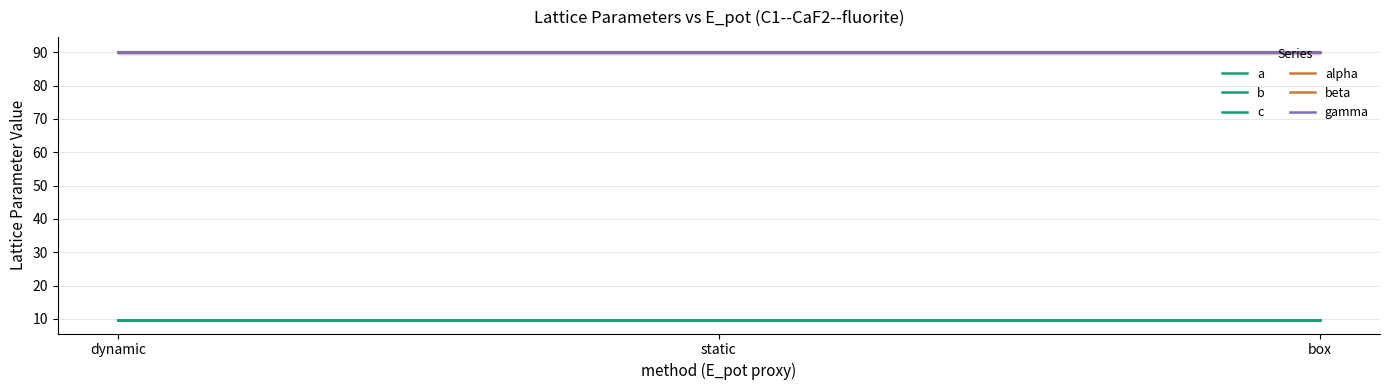

Reading left to right, list all the values displayed in this chart.

a: 9.7	9.7	9.7
b: 9.7	9.7	9.7
c: 9.7	9.7	9.7
alpha: 90.0	90.0	90.0
beta: 90.0	90.0	90.0
gamma: 90.0	90.0	90.0